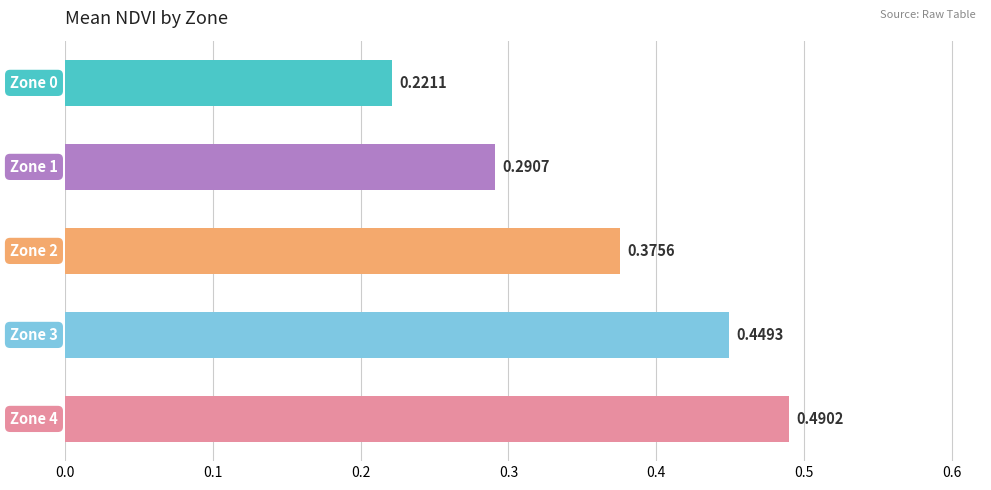

What is the sum of all values?

1.8